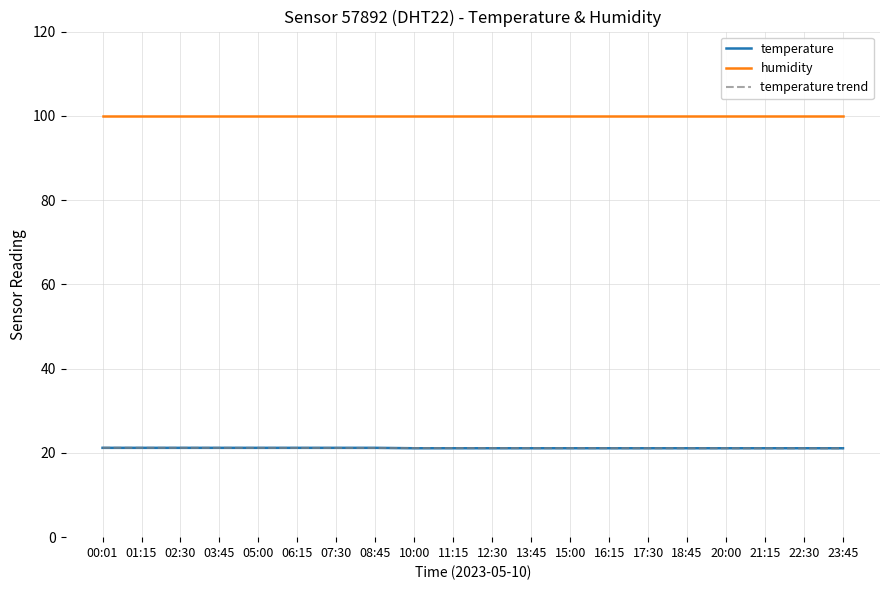

Which series has the largest total across all categories?

humidity